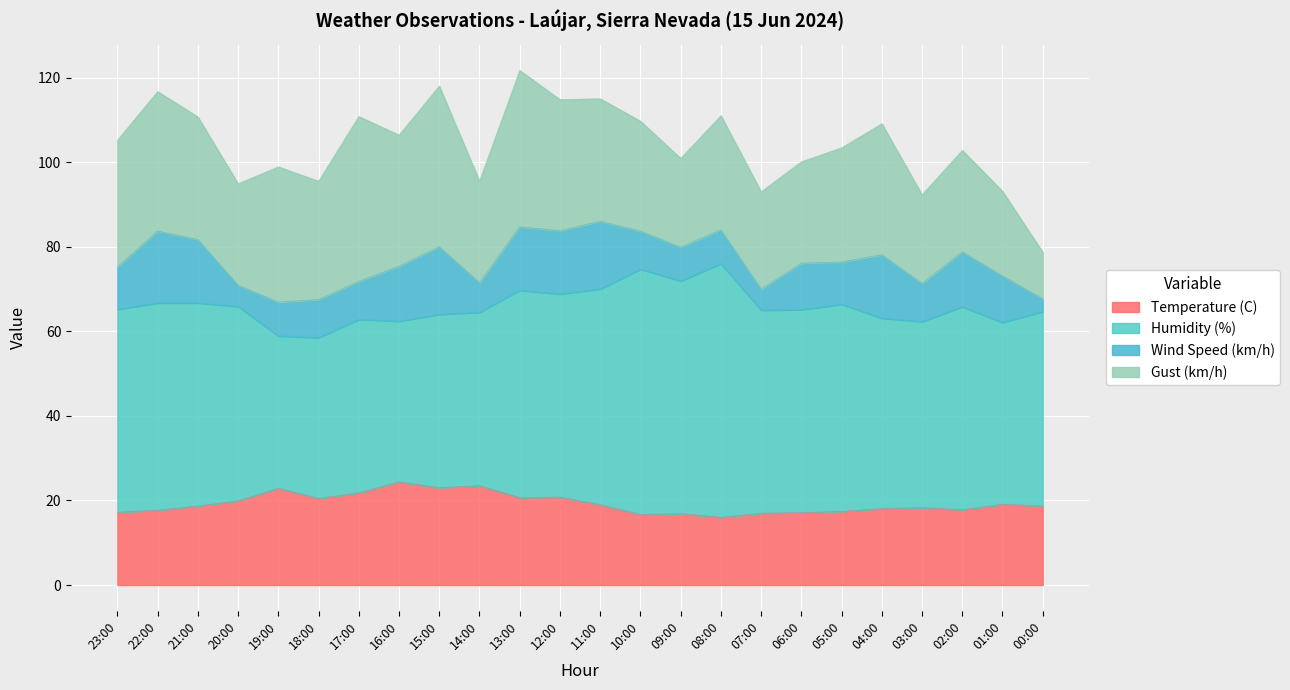

True or false: Temperature (C) has a value of 18.7 at 00:00.

True